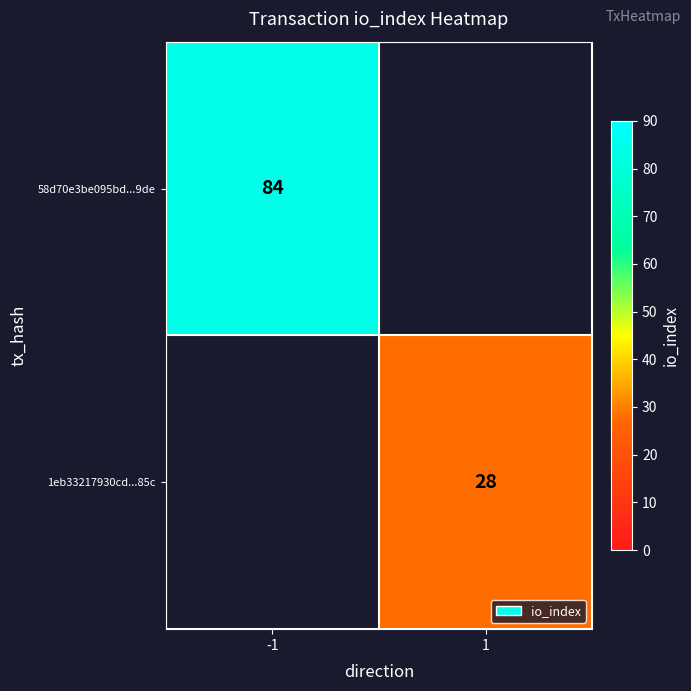

The 1eb33217930cd...85c series shows 14 at 1. True or false?

False